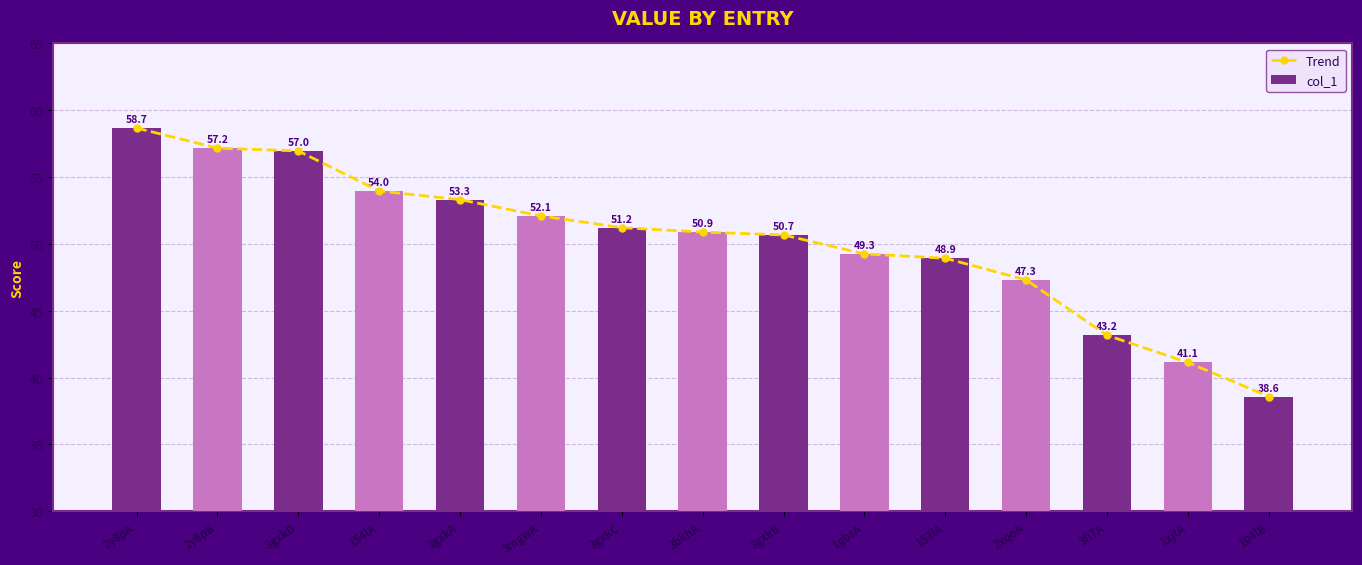

What is the difference between the col_1 values at 3gxkB and 3gxkA?

2.6